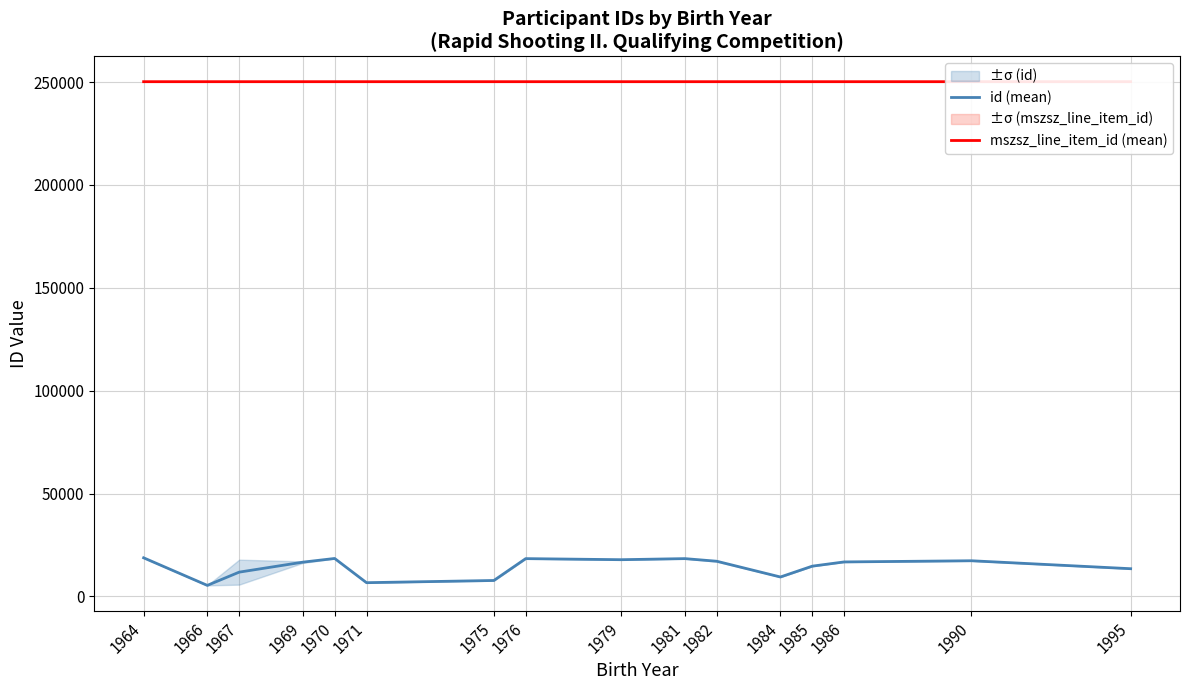

Reading left to right, list all the values displayed in this chart.

id (mean): 18754.0	5351.0	11784.0	16639.0	18436.0	6664.0	7734.0	18358.0	17837.0	18359.0	17085.5	9428.0	14695.0	16751.0	17320.0	13457.0
mszsz_line_item_id (mean): 250173.0	250173.0	250174.0	250173.0	250173.0	250173.0	250172.7	250173.0	250173.0	250173.0	250174.0	250173.0	250173.0	250174.0	250173.0	250174.0